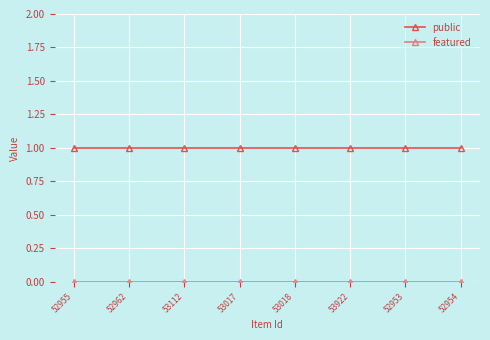

What is the value of the public point at the 3rd from the left?

1